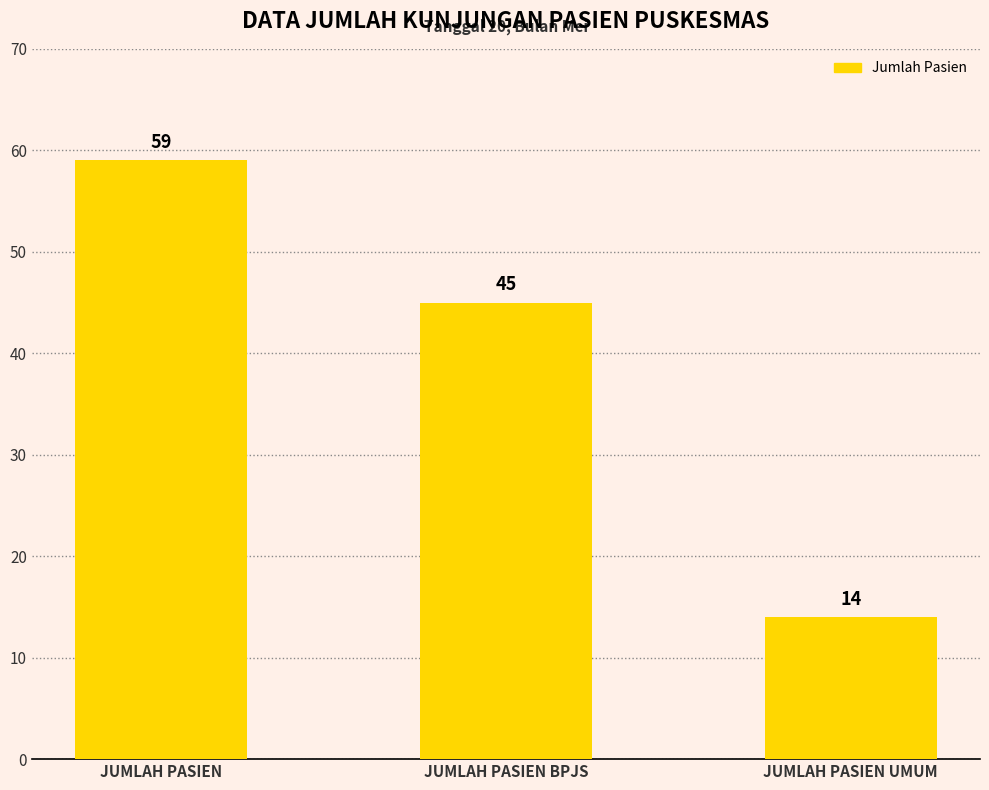

What is the change in value from JUMLAH PASIEN BPJS to JUMLAH PASIEN UMUM?

-31